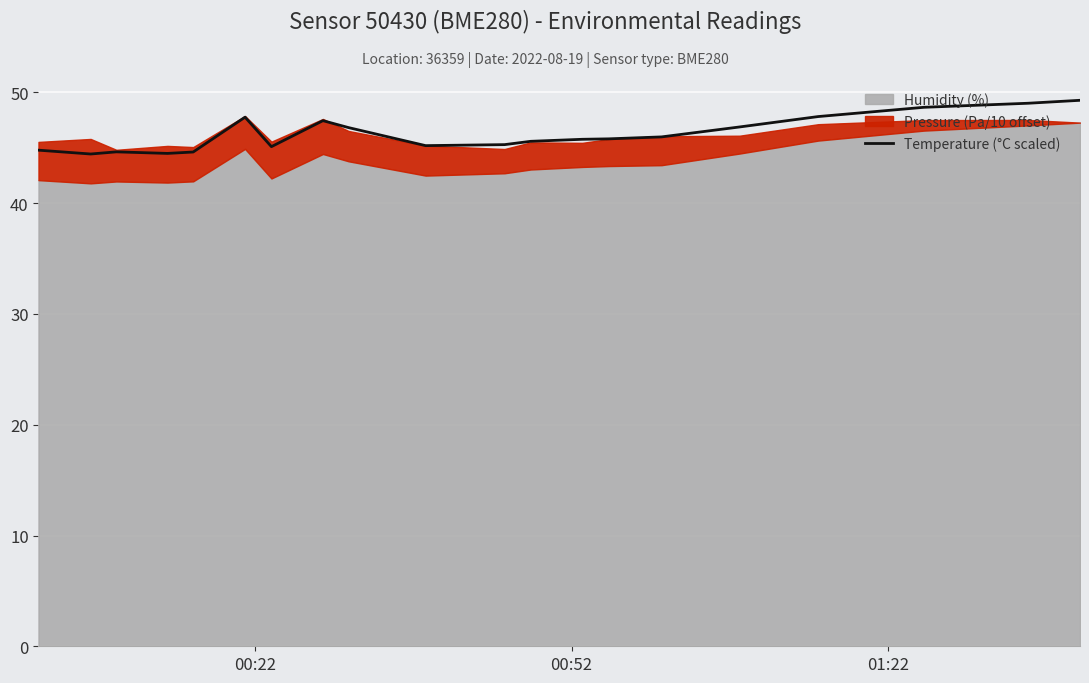

What is the highest value of the Temperature (°C scaled) series?

49.3